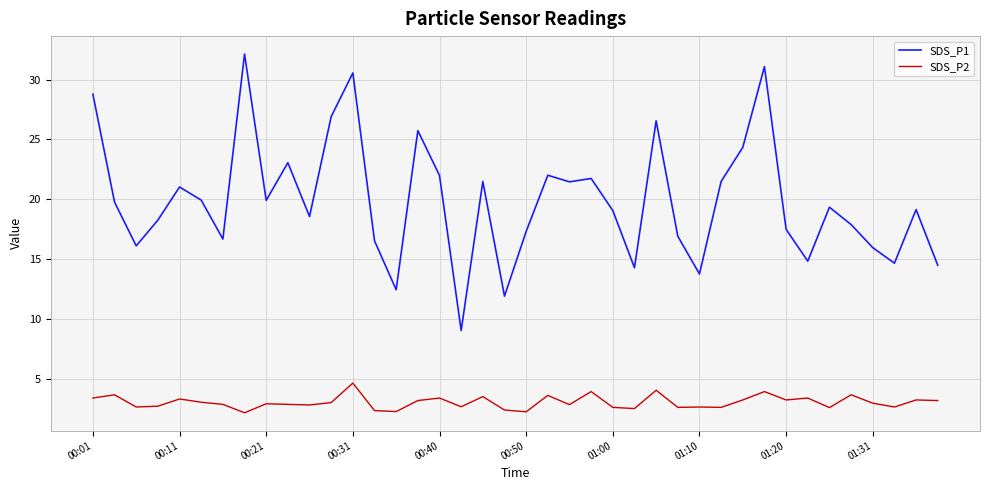

True or false: SDS_P1 and SDS_P2 intersect in this chart.

False